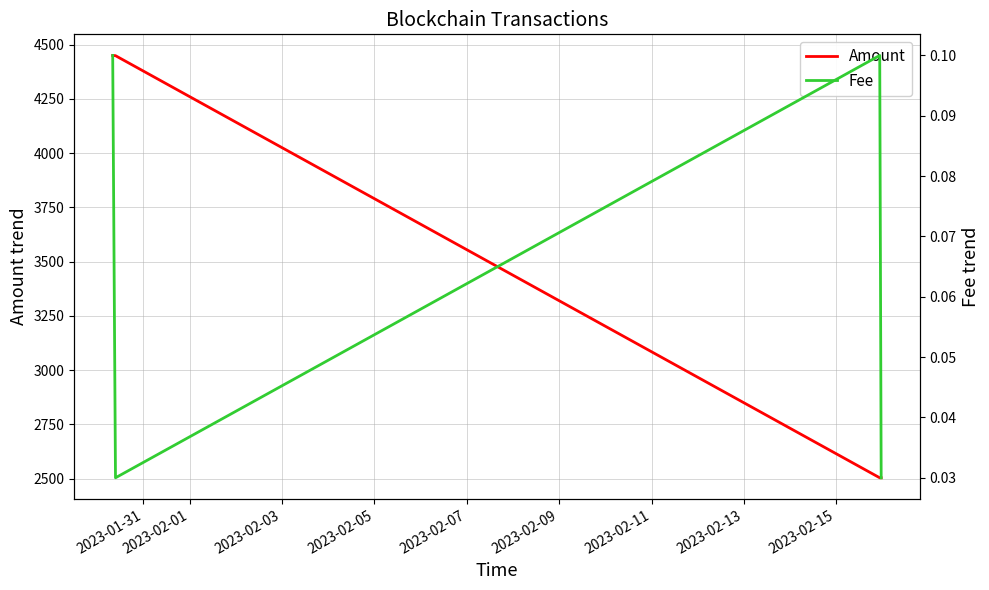

What is the highest value of the Amount series?

4450.0